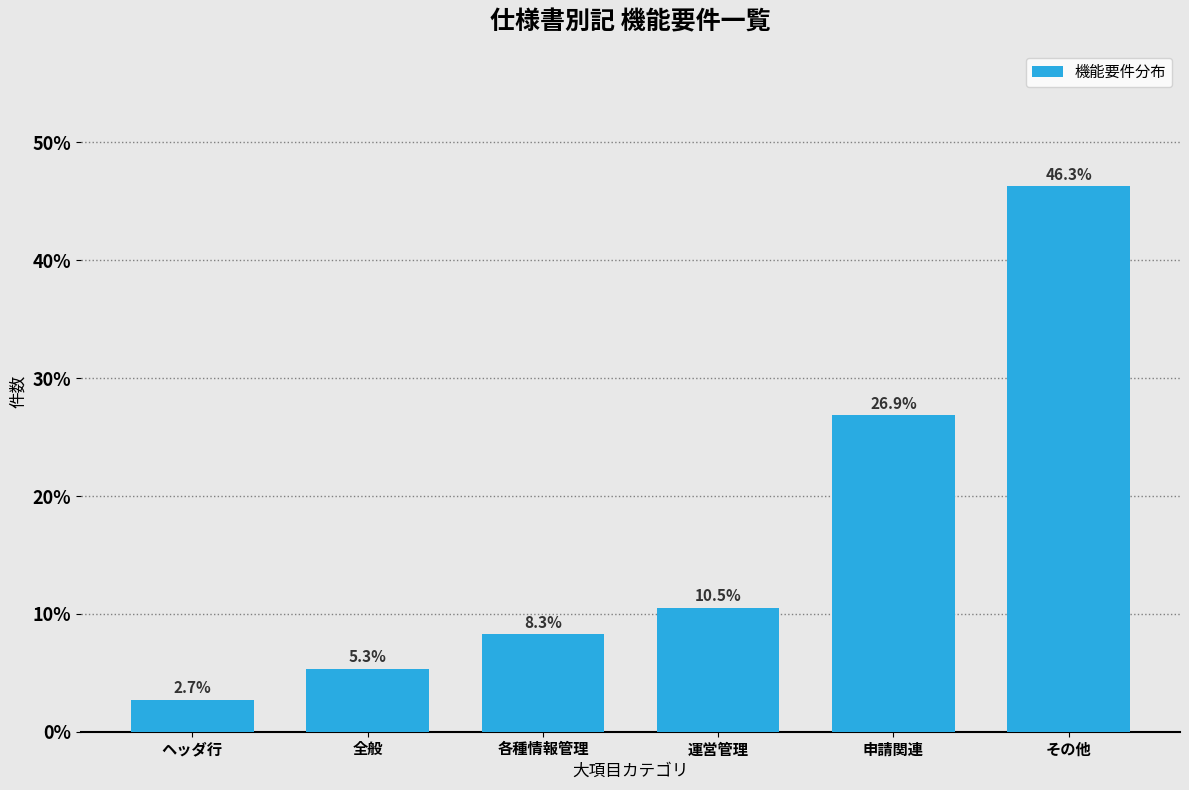

Reading left to right, transcribe all the data shown in this chart.

ヘッダ行=2.7	全般=5.3	各種情報管理=8.3	運営管理=10.5	申請関連=26.9	その他=46.3